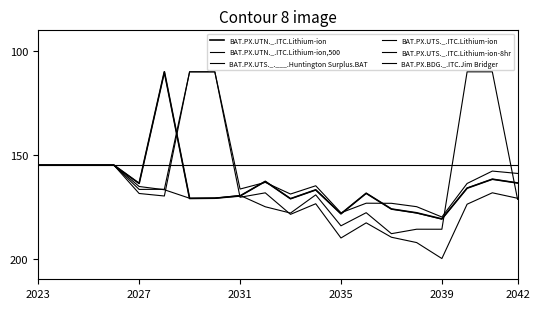

True or false: BAT.PX.UTN._.ITC.Lithium-ion has more than 1 interior local peaks.

True